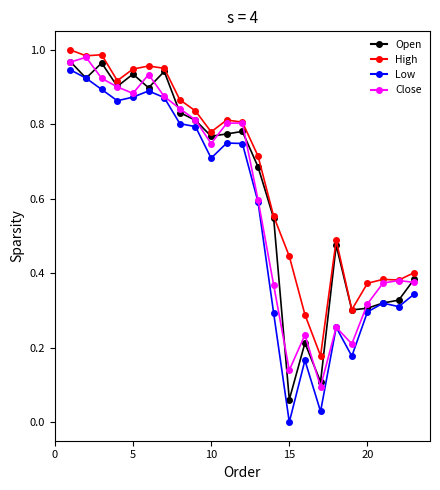

Which series has the largest total across all categories?

High